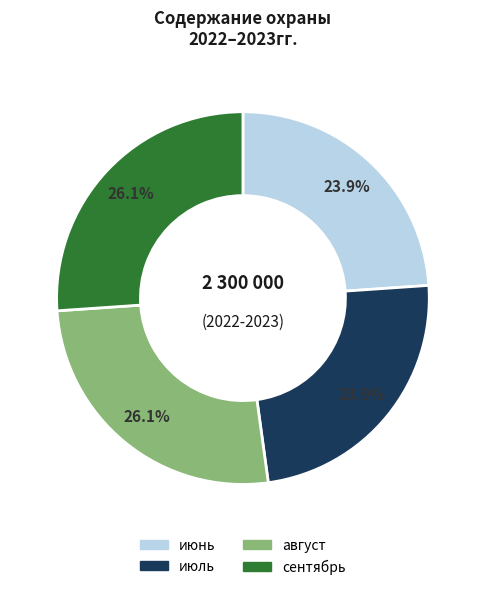

Which has a higher value, июль or август?

август